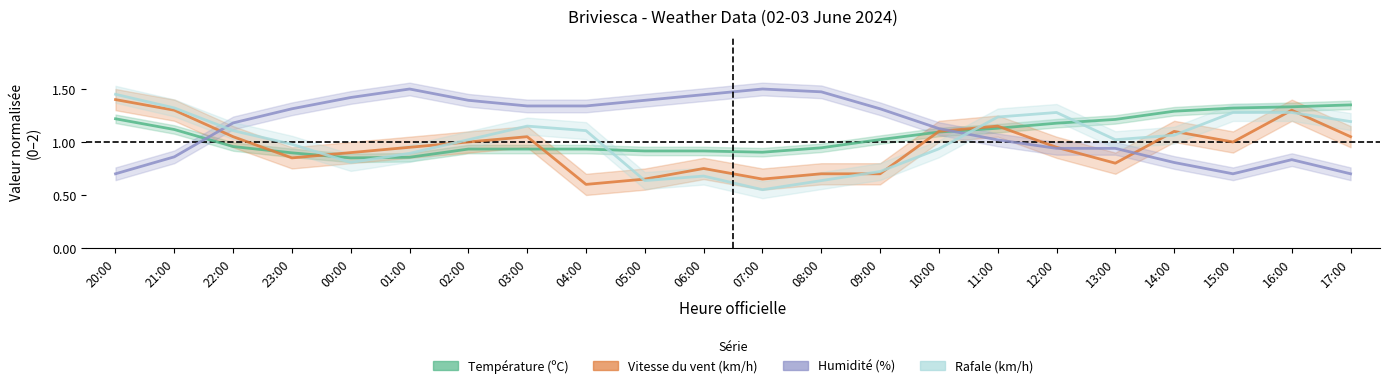

Does the chart have visible grid lines?

No